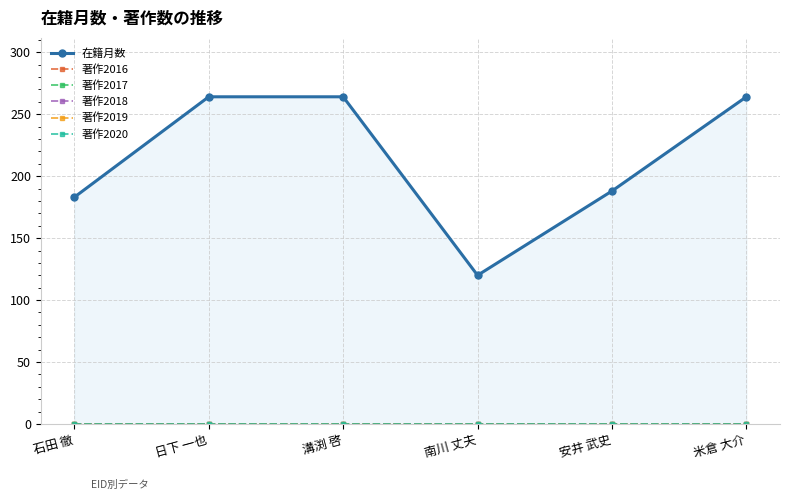

Between 日下 一也 and 溝渕 啓, which series saw the biggest shift?

在籍月数